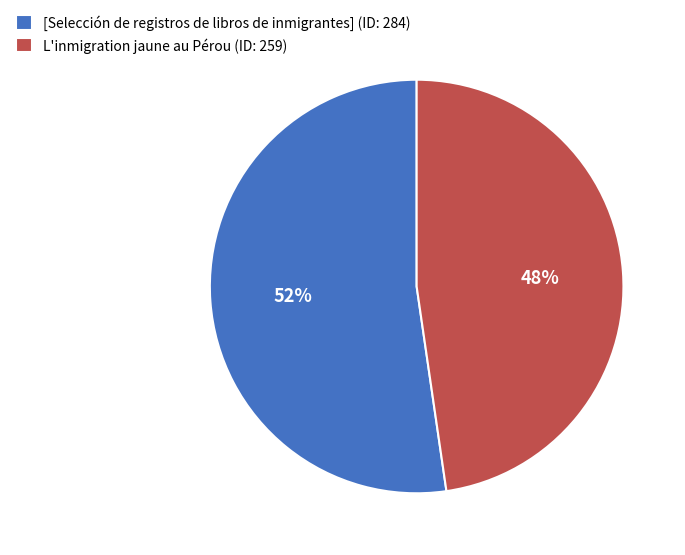

Count the number of slices in the pie.

2